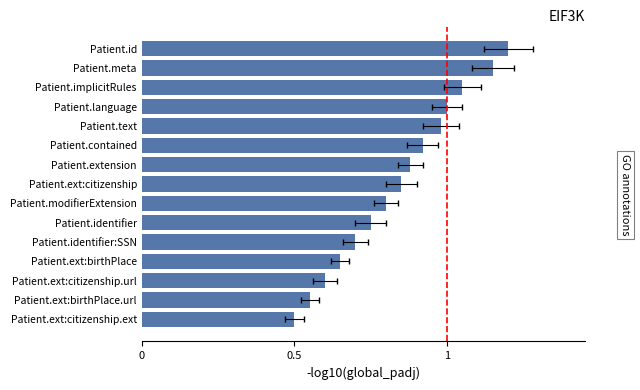

Reading right to left, list all the values displayed in this chart.

0.5	0.6	0.6	0.7	0.7	0.8	0.8	0.8	0.9	0.9	1.0	1.0	1.1	1.1	1.2